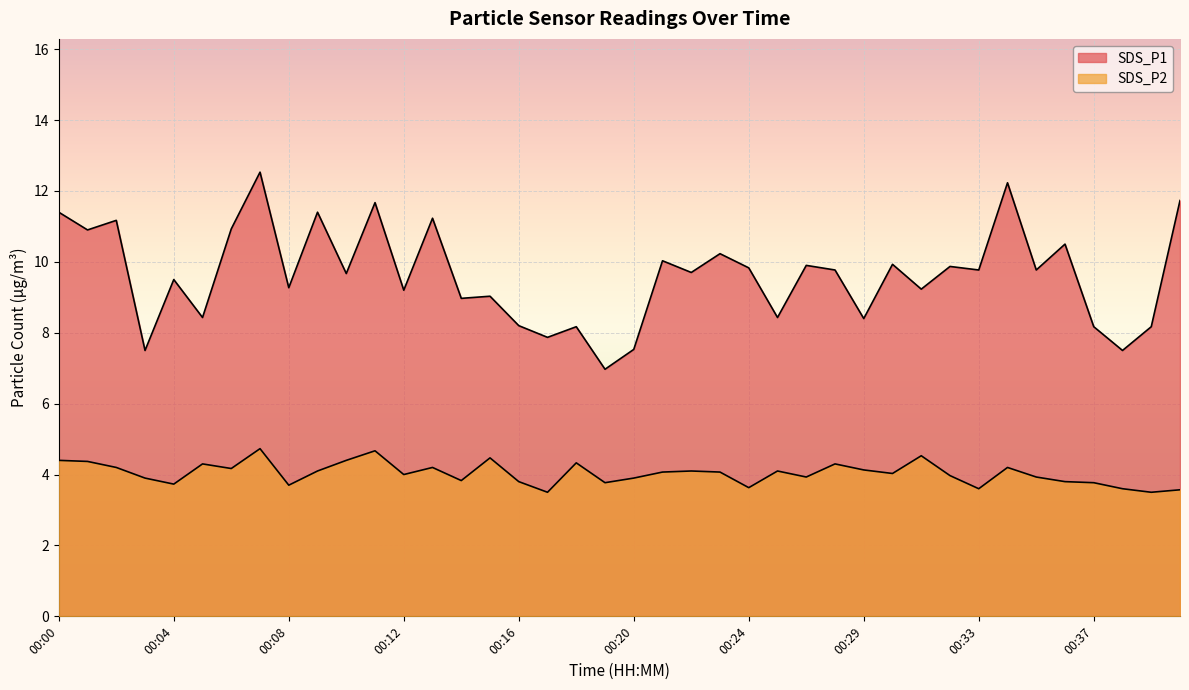

Does the chart display data point markers on the line(s)?

No